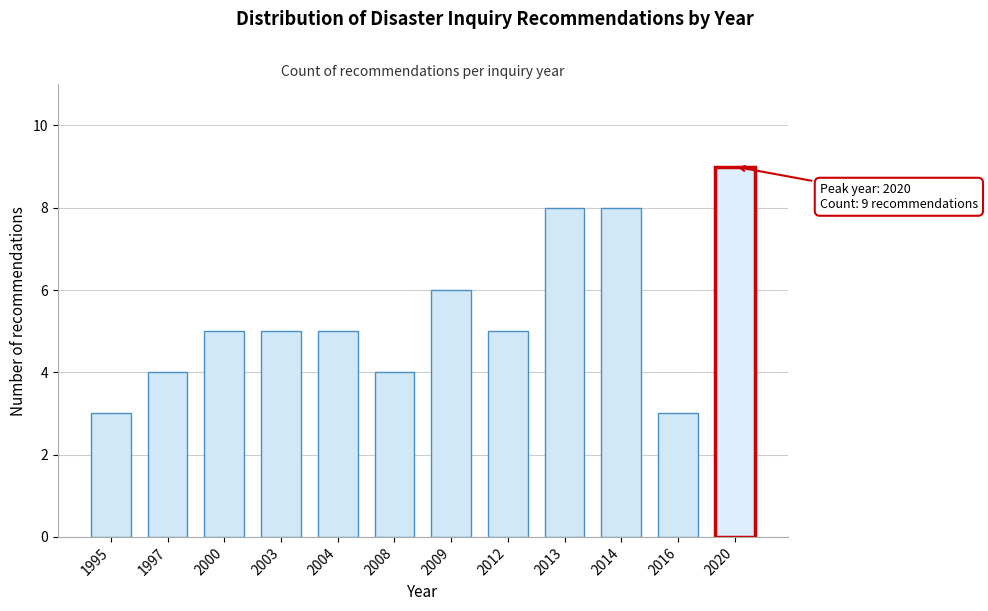

Reading left to right, extract all data points from this chart.

1995=3	1997=4	2000=5	2003=5	2004=5	2008=4	2009=6	2012=5	2013=8	2014=8	2016=3	2020=9